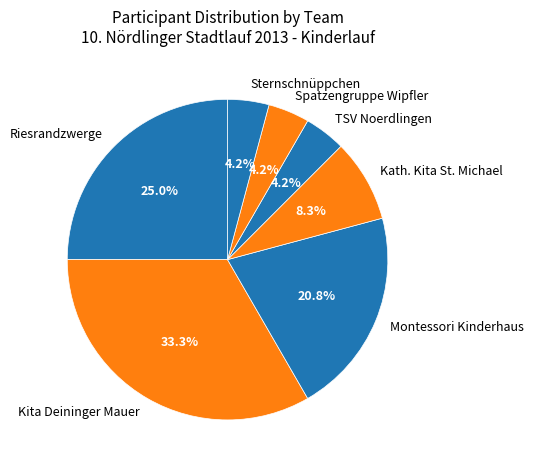

What is the total percentage of Riesrandzwerge and Montessori Kinderhaus?

45.8%